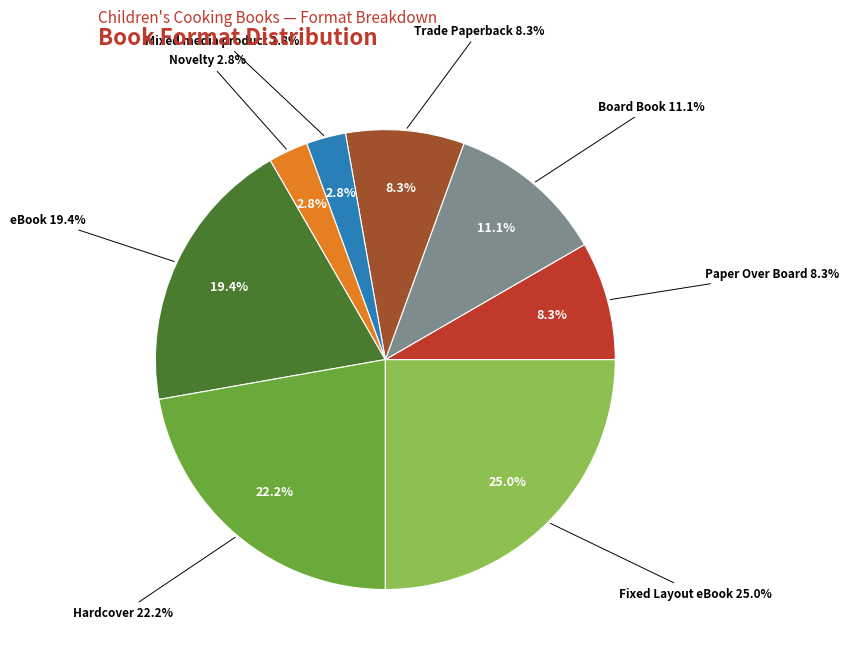

Count the number of slices in the pie.

8